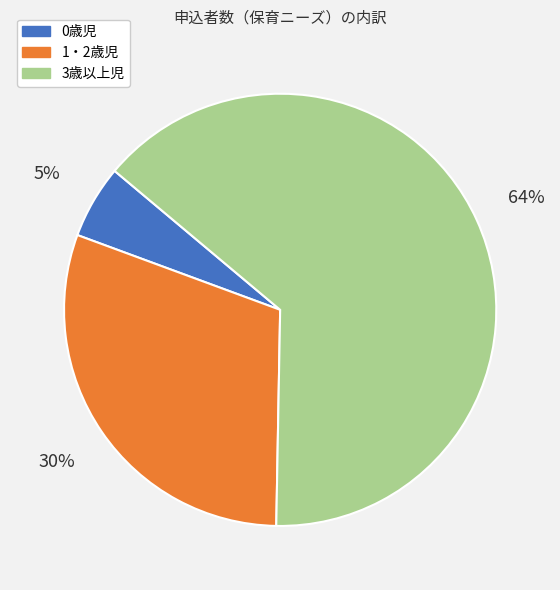

Approximately how many times larger is the value at 3歳以上児 compared to 1・2歳児?

2.1